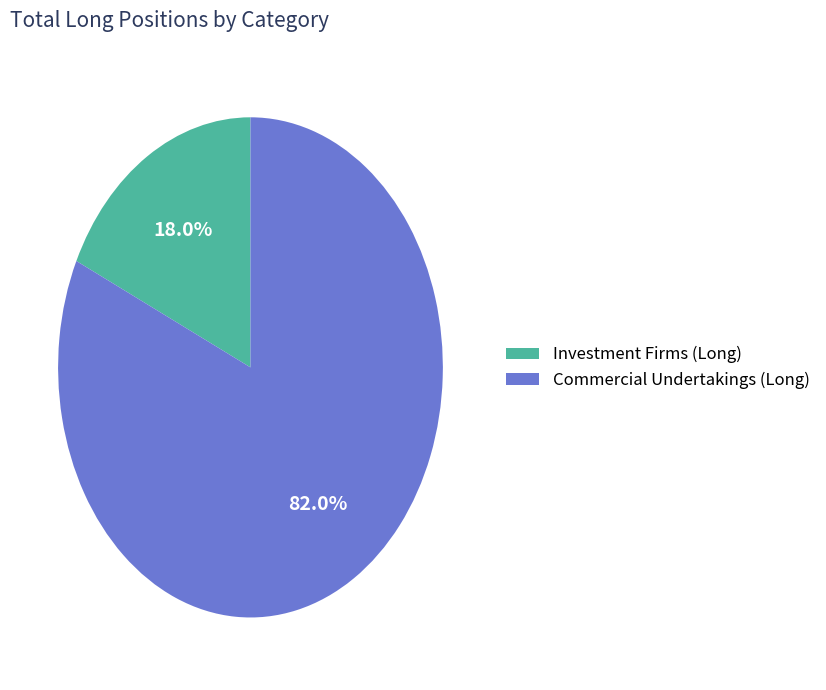

What percentage is NOT represented by Commercial Undertakings (Long)?

18.0%